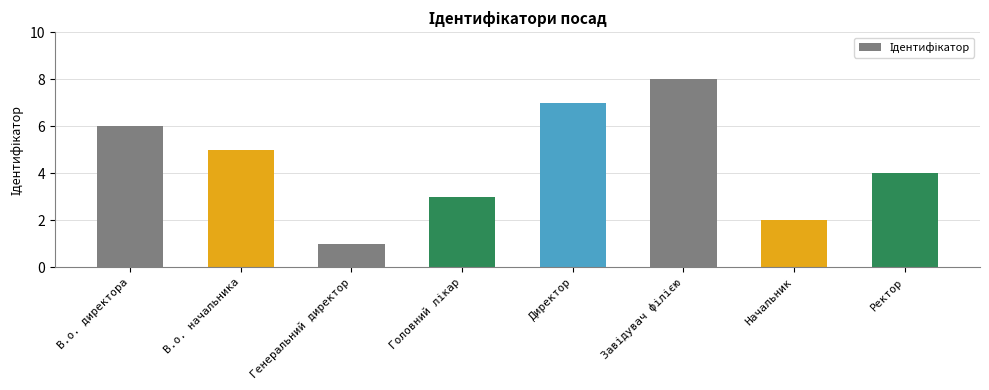

Approximately how many times larger is the value at Генеральний директор compared to В.о. начальника?

0.2